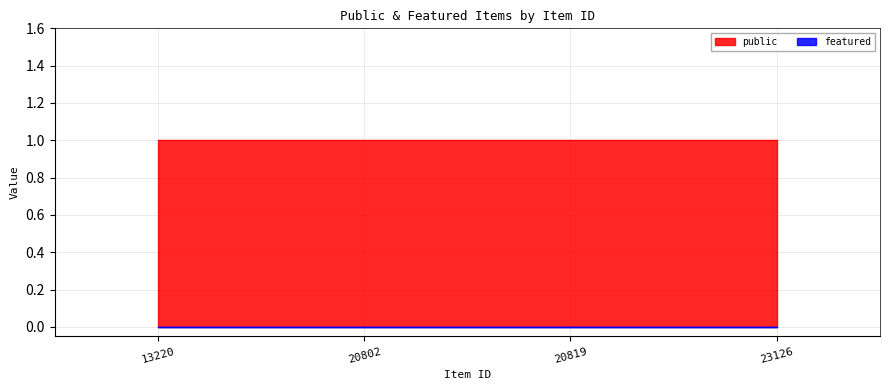

Which label corresponds to the largest value in the chart?

13220